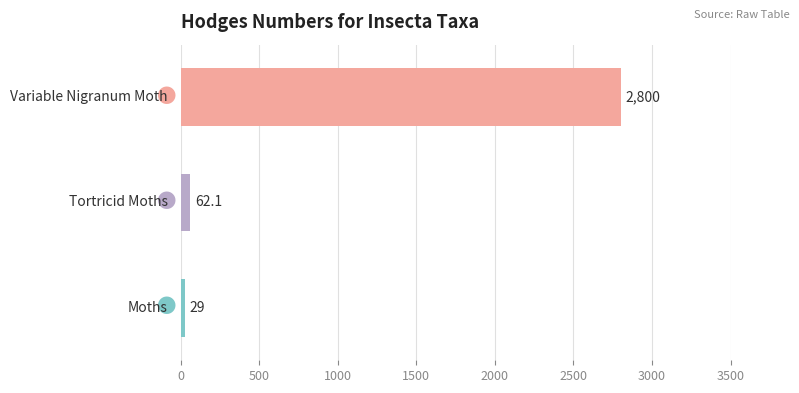

What is the greatest value displayed?

2800.0